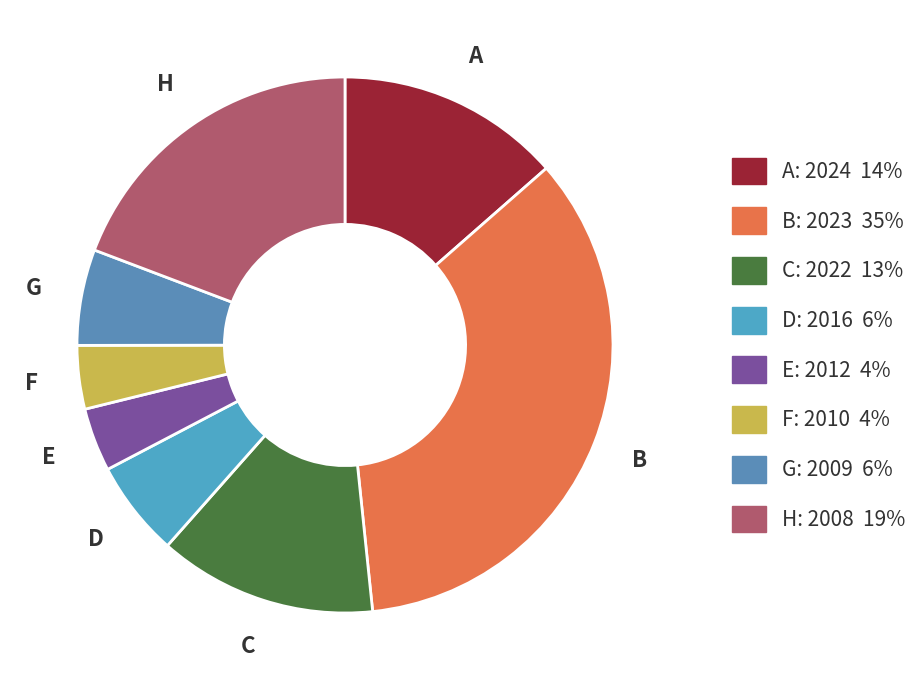

Count the number of slices in the pie.

8